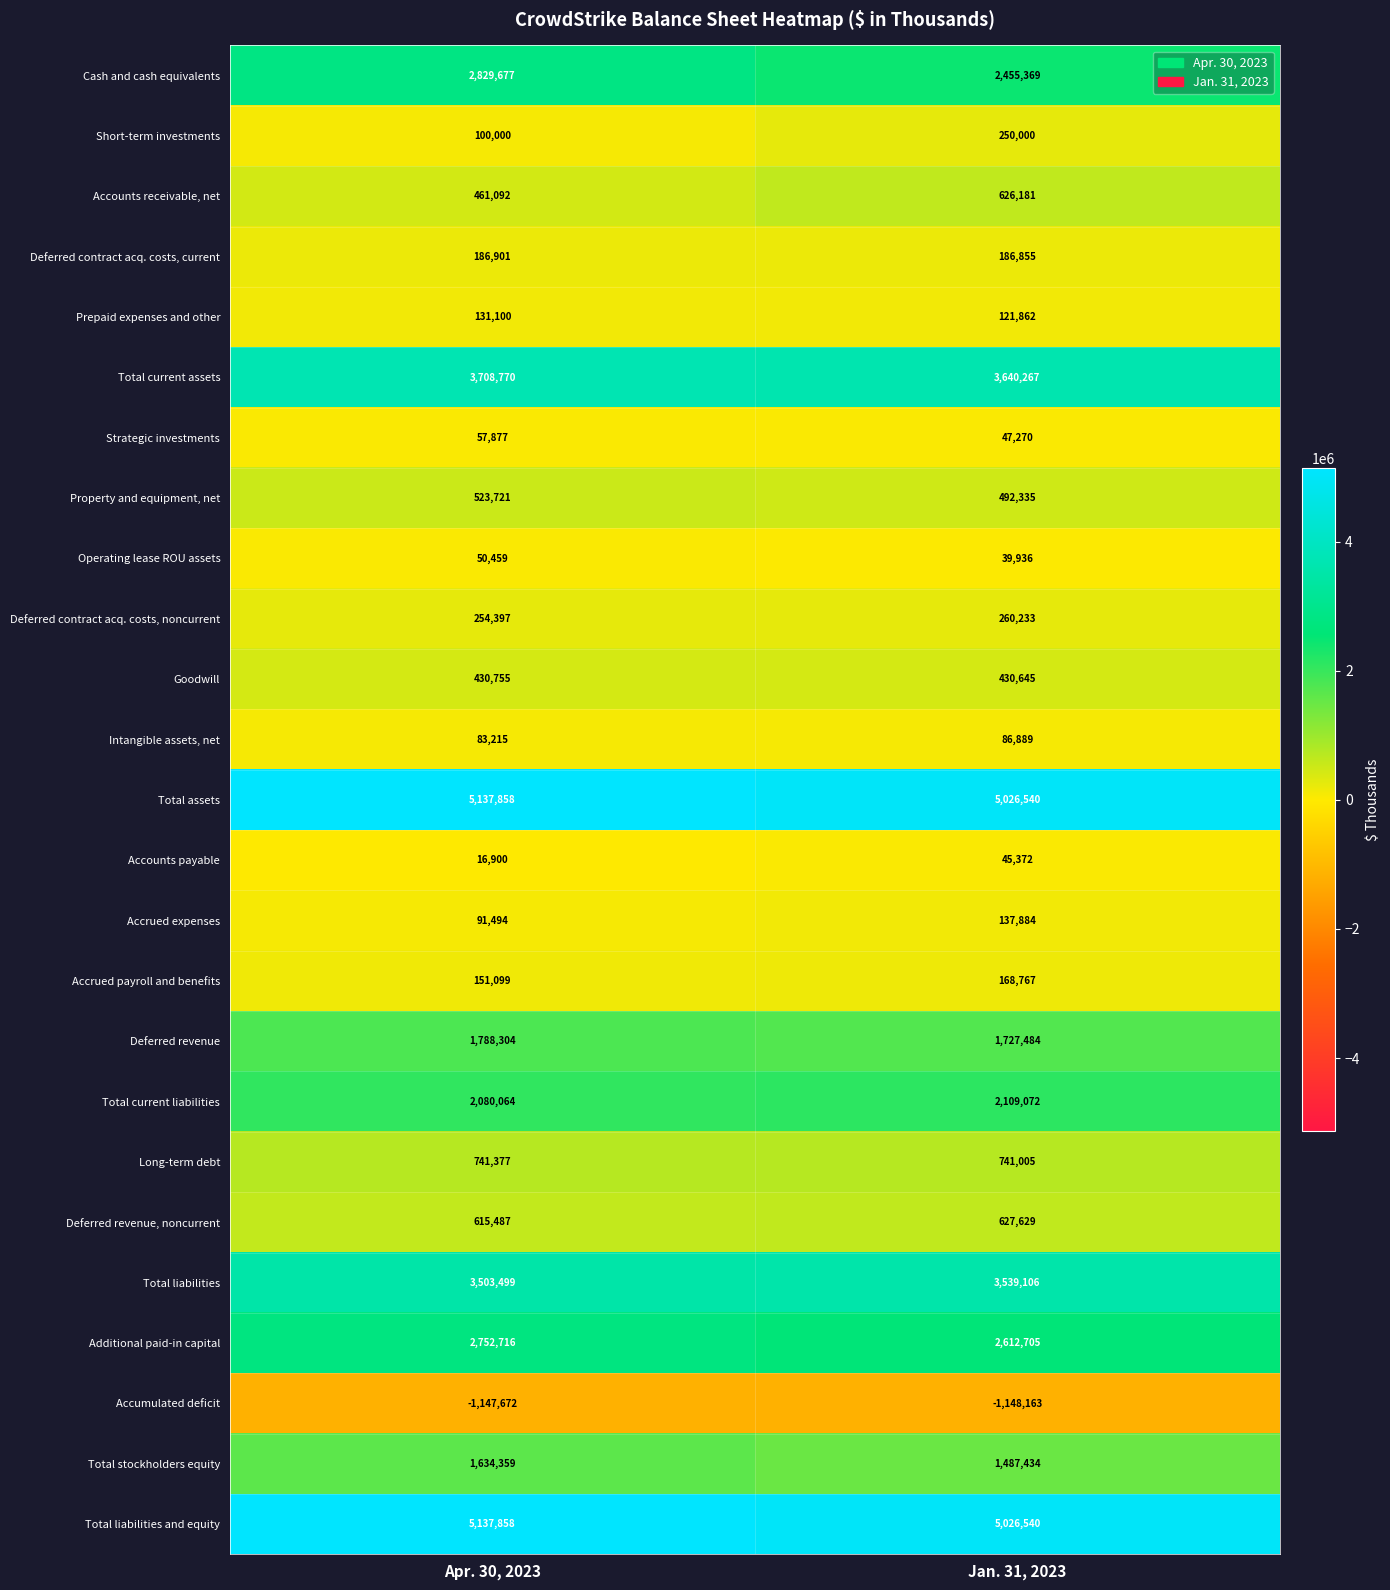

What is the sum of the Total assets values at Jan. 31, 2023 and Apr. 30, 2023?

10164398